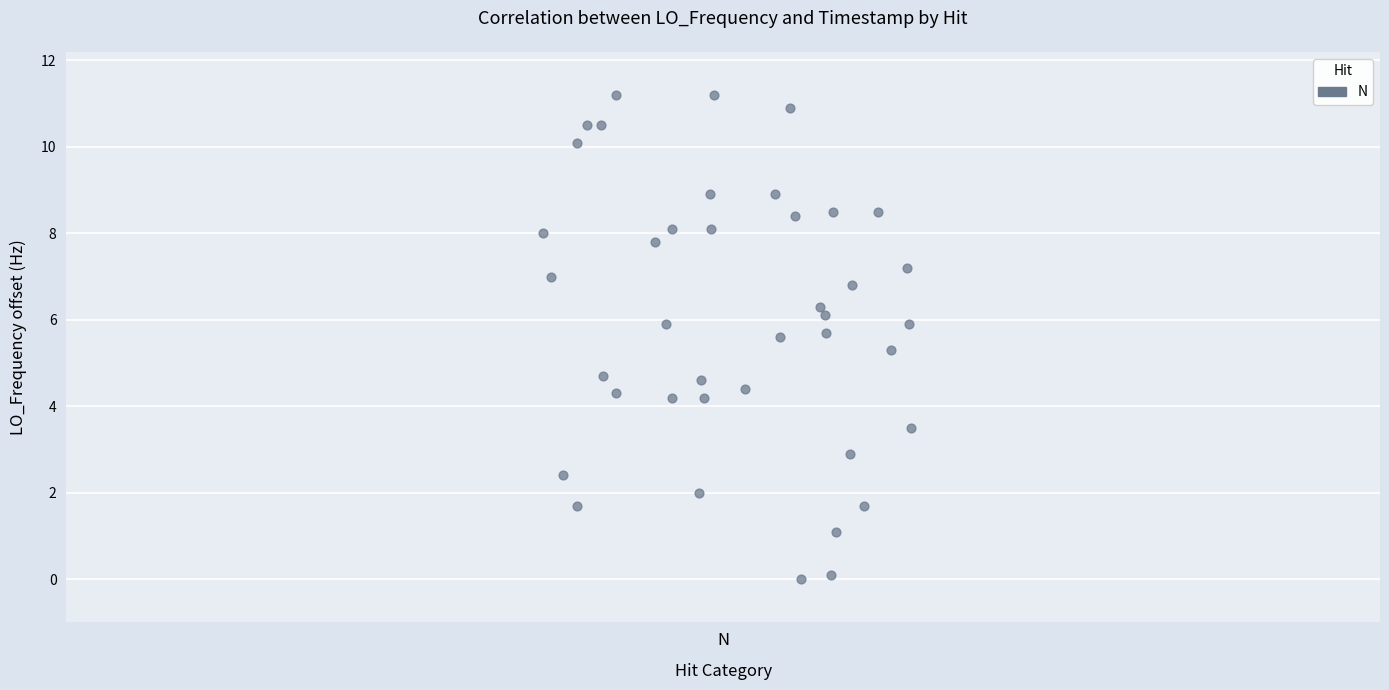

What is the range of Y values (max minus min)?

11.2